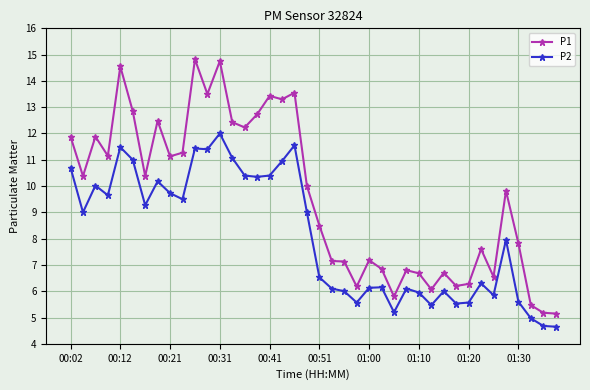

What is the value of the P2 point at the 29th from the left?

6.0